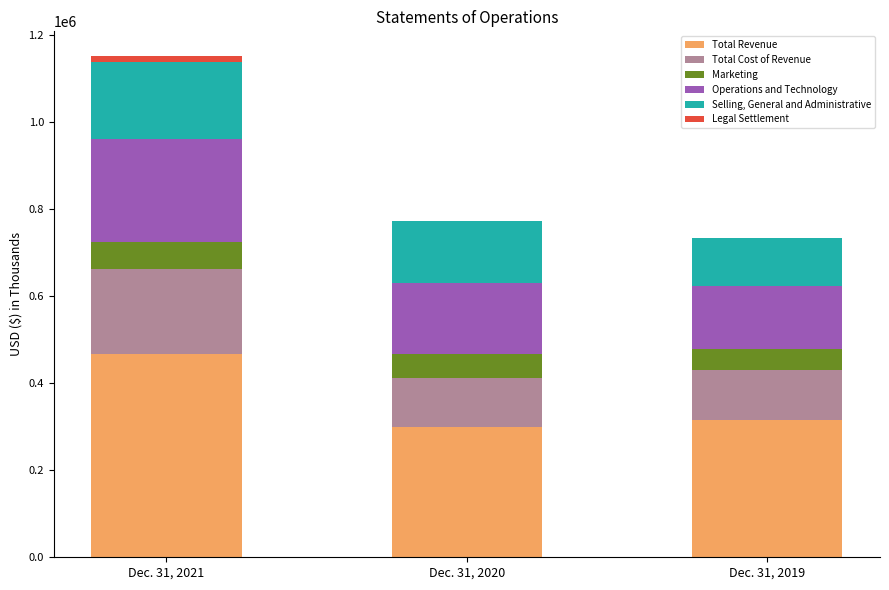

What is the highest value of the Total Revenue series?

467692